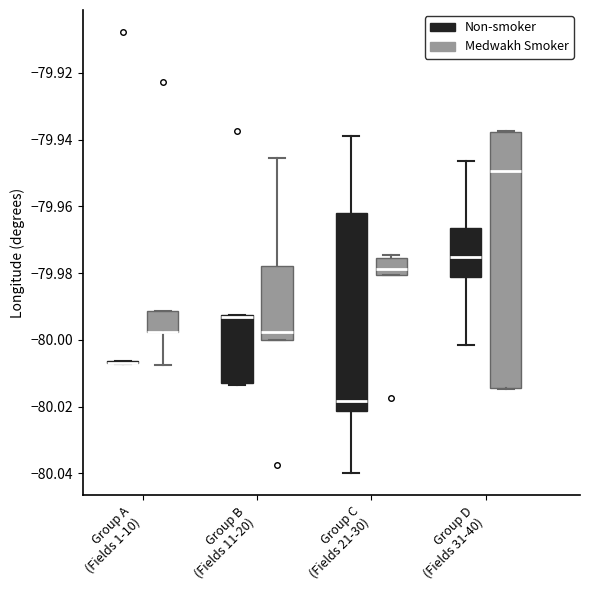

Which box is the tallest, from its lower edge to its upper edge?

Group D (Fields 31-40) (Medwakh Smoker)